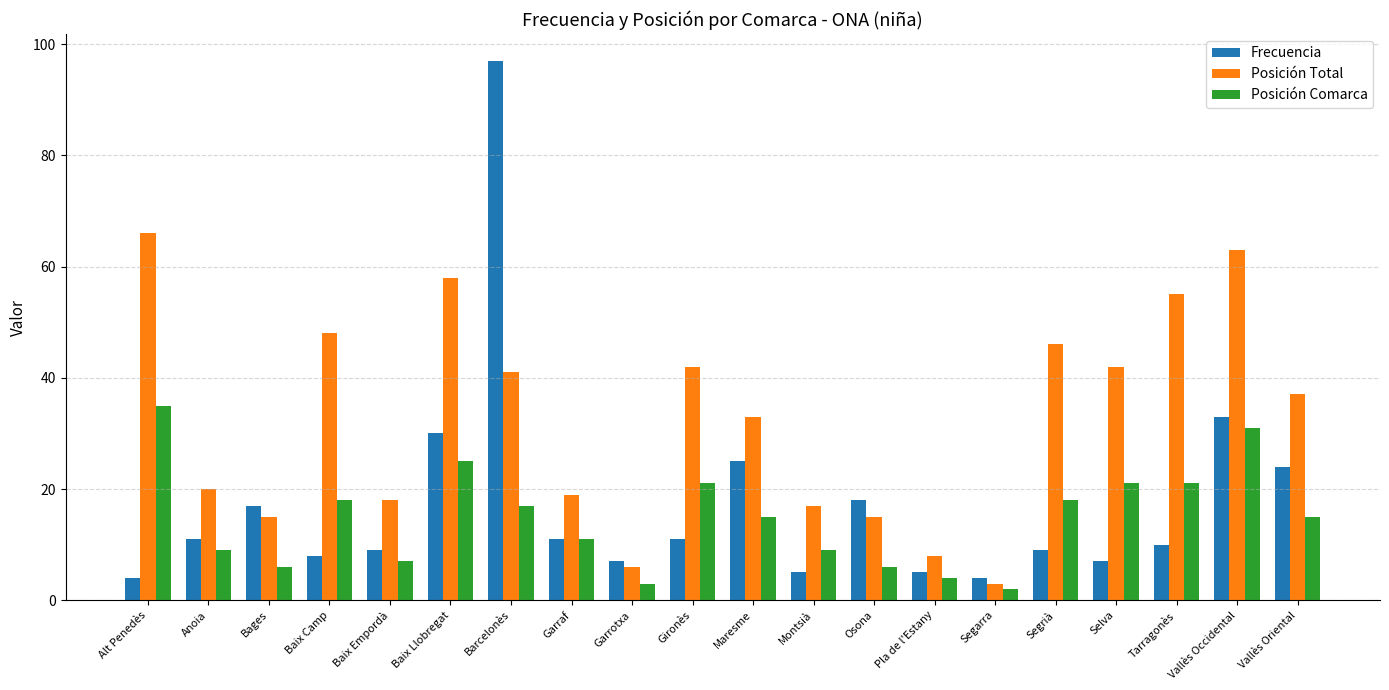

What is the average value of the Posición Comarca series?

15